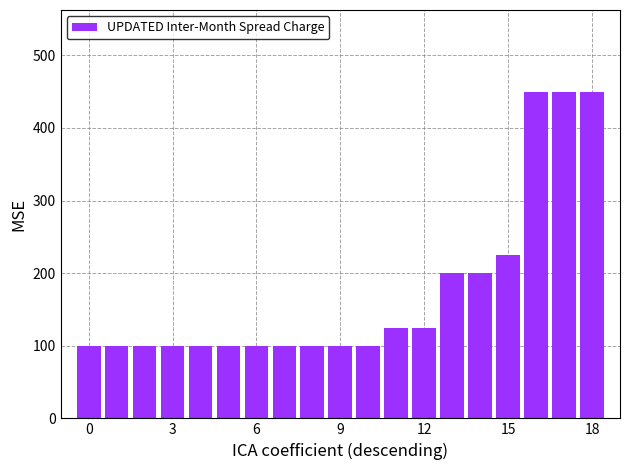

What is the maximum value shown in the chart?

450